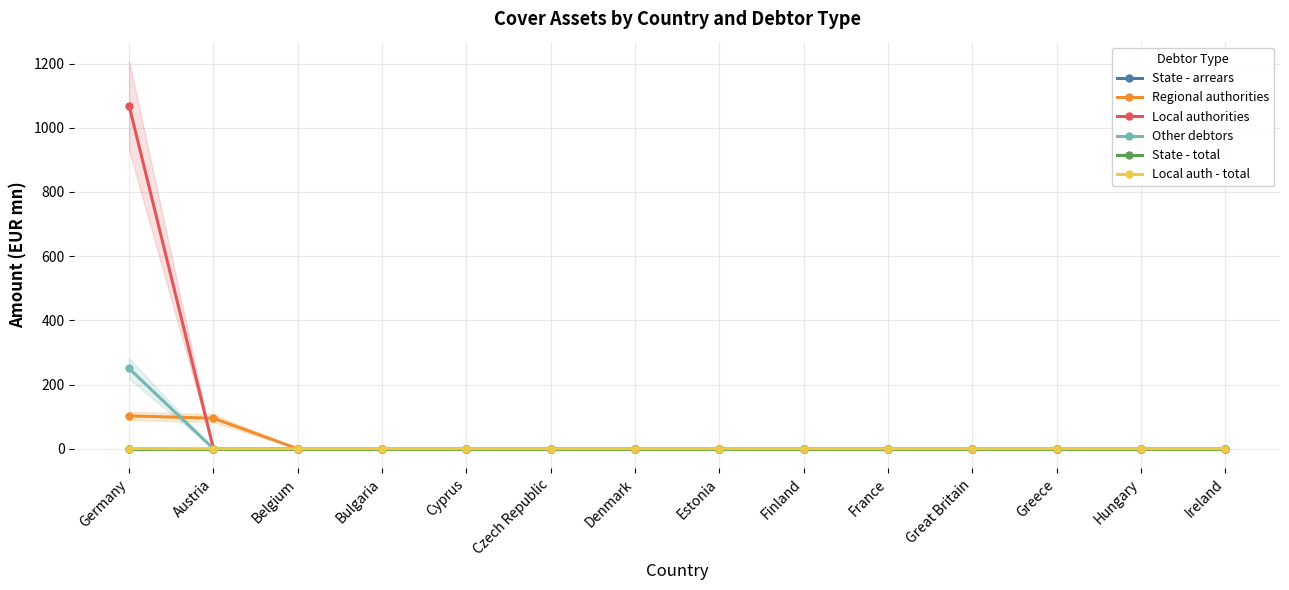

The Regional authorities series shows 70.6 at France. True or false?

False